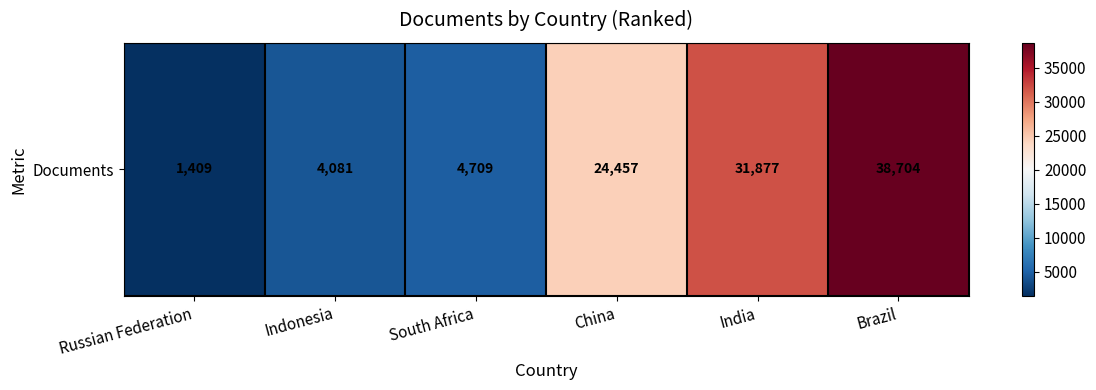

Reading right to left, what are all the values shown in this chart?

Brazil=38704	India=31877	China=24457	South Africa=4709	Indonesia=4081	Russian Federation=1409